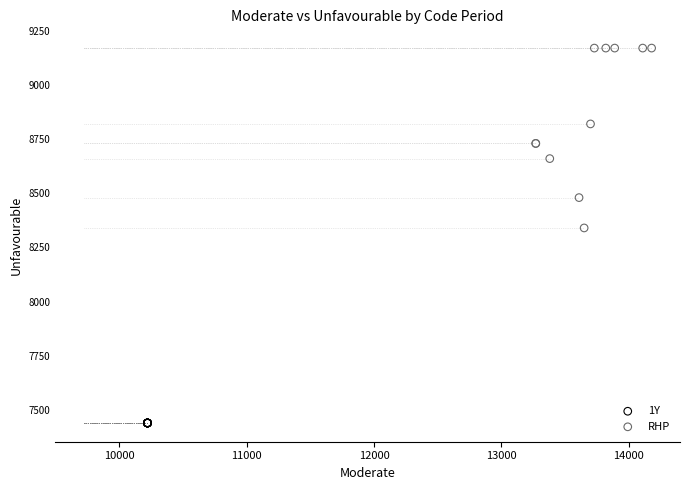

What are all the series names shown in the legend?

1Y, RHP